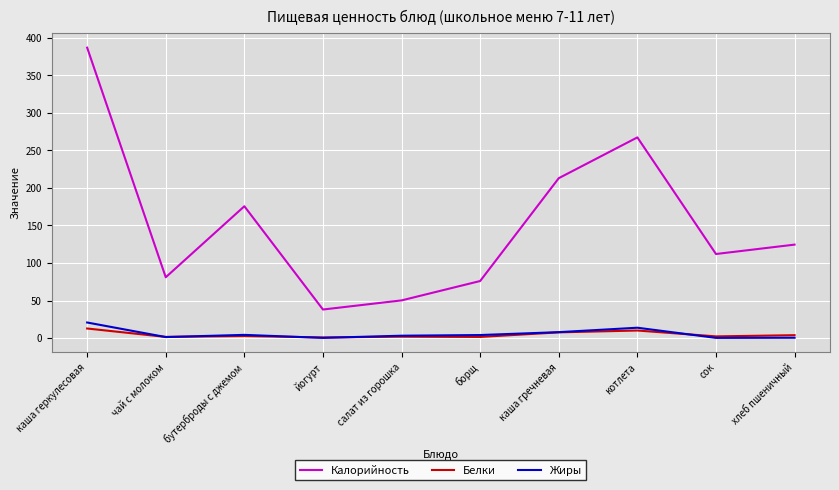

What is the smallest value displayed?

0.2